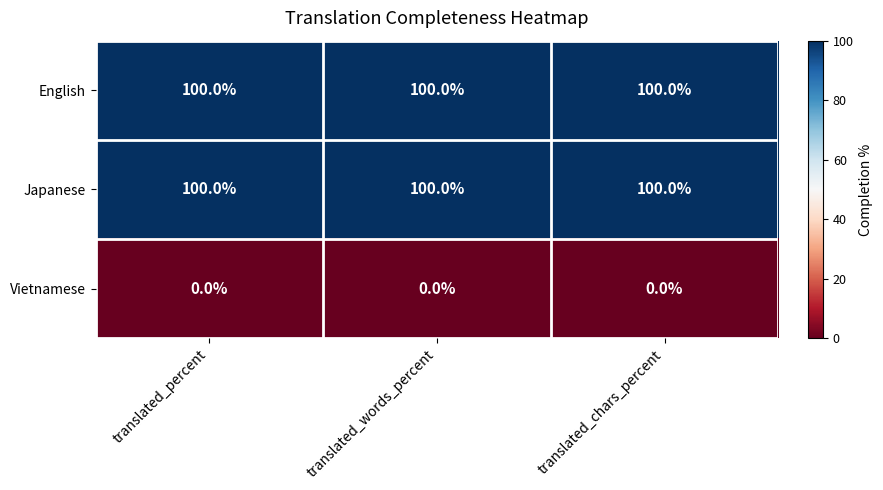

What is the sum of all Japanese values?

300